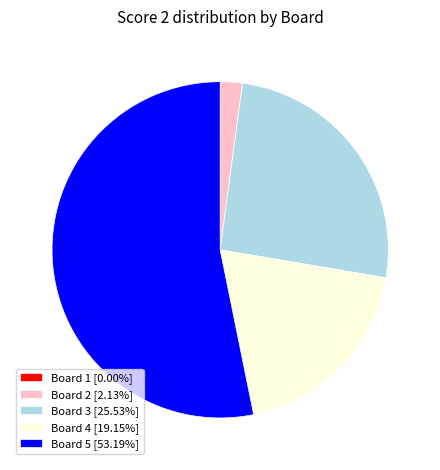

Do Board 2 [2.13%] and Board 4 [19.15%] together represent more than half of the pie?

No